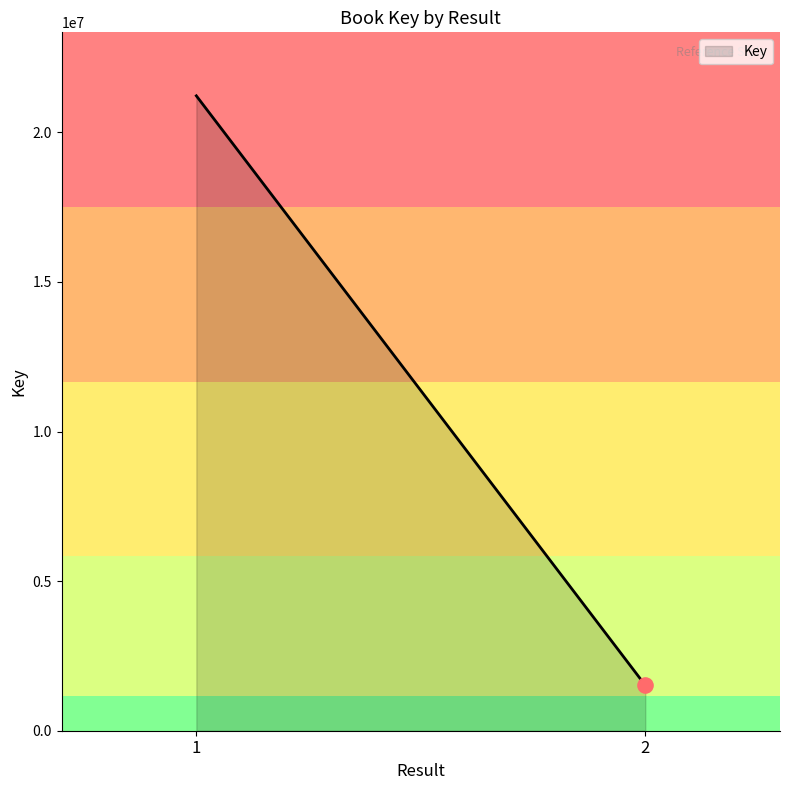

Which has a higher value, 2 or 1?

1